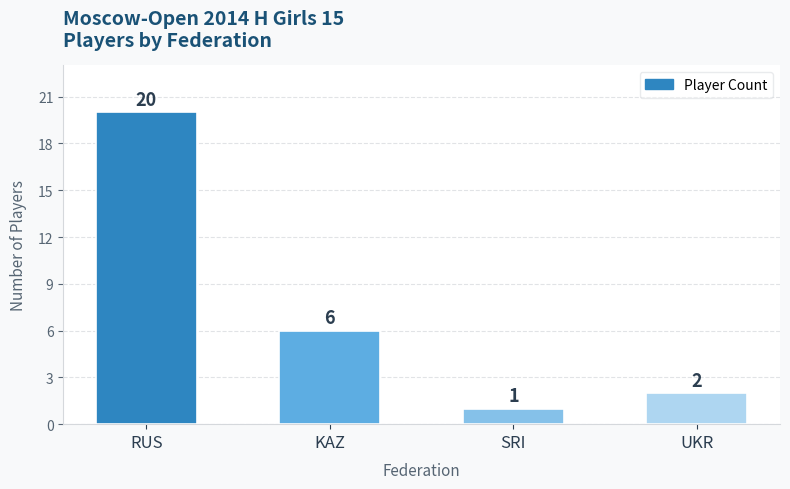

Between RUS and SRI, which is larger?

RUS